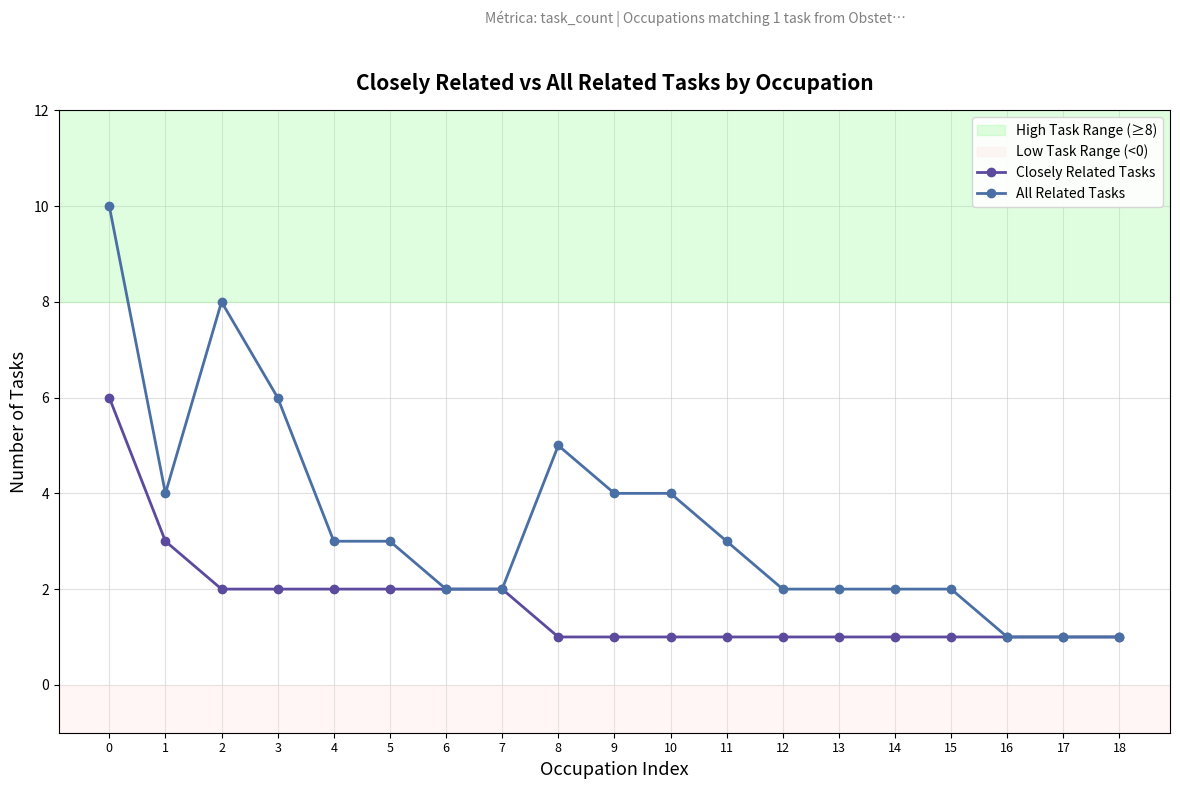

List the series in order of their overall mean, lowest first.

Closely Related Tasks, All Related Tasks